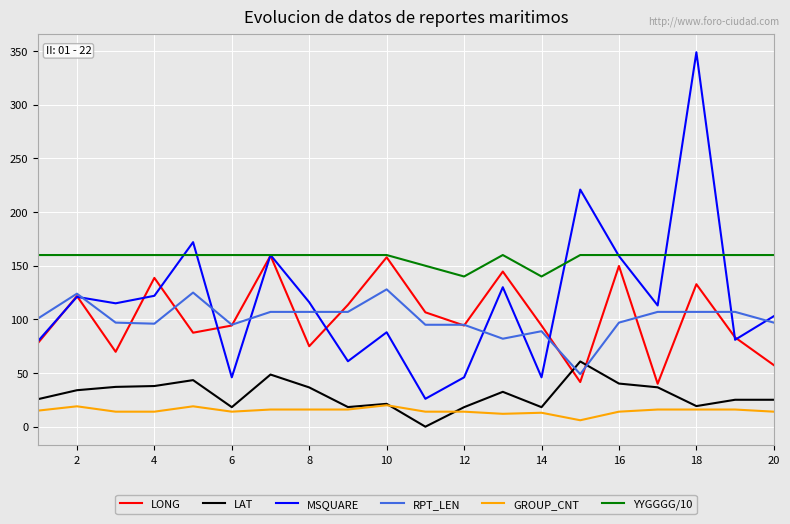

Which series has the largest total across all categories?

YYGGGG/10